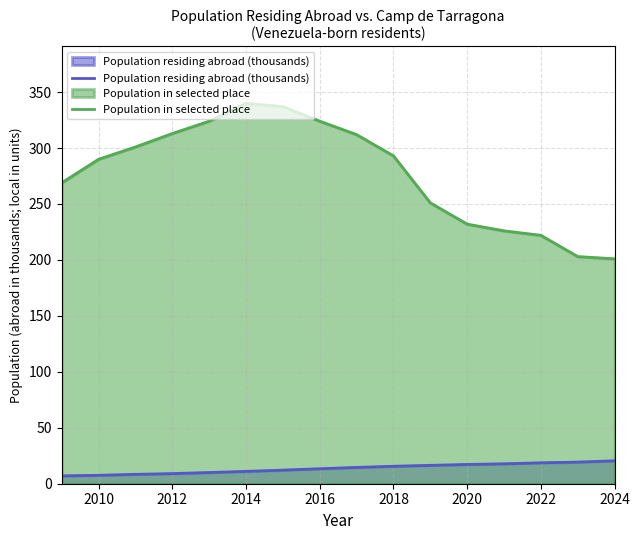

Which series has the widest spread of values?

Population in selected place